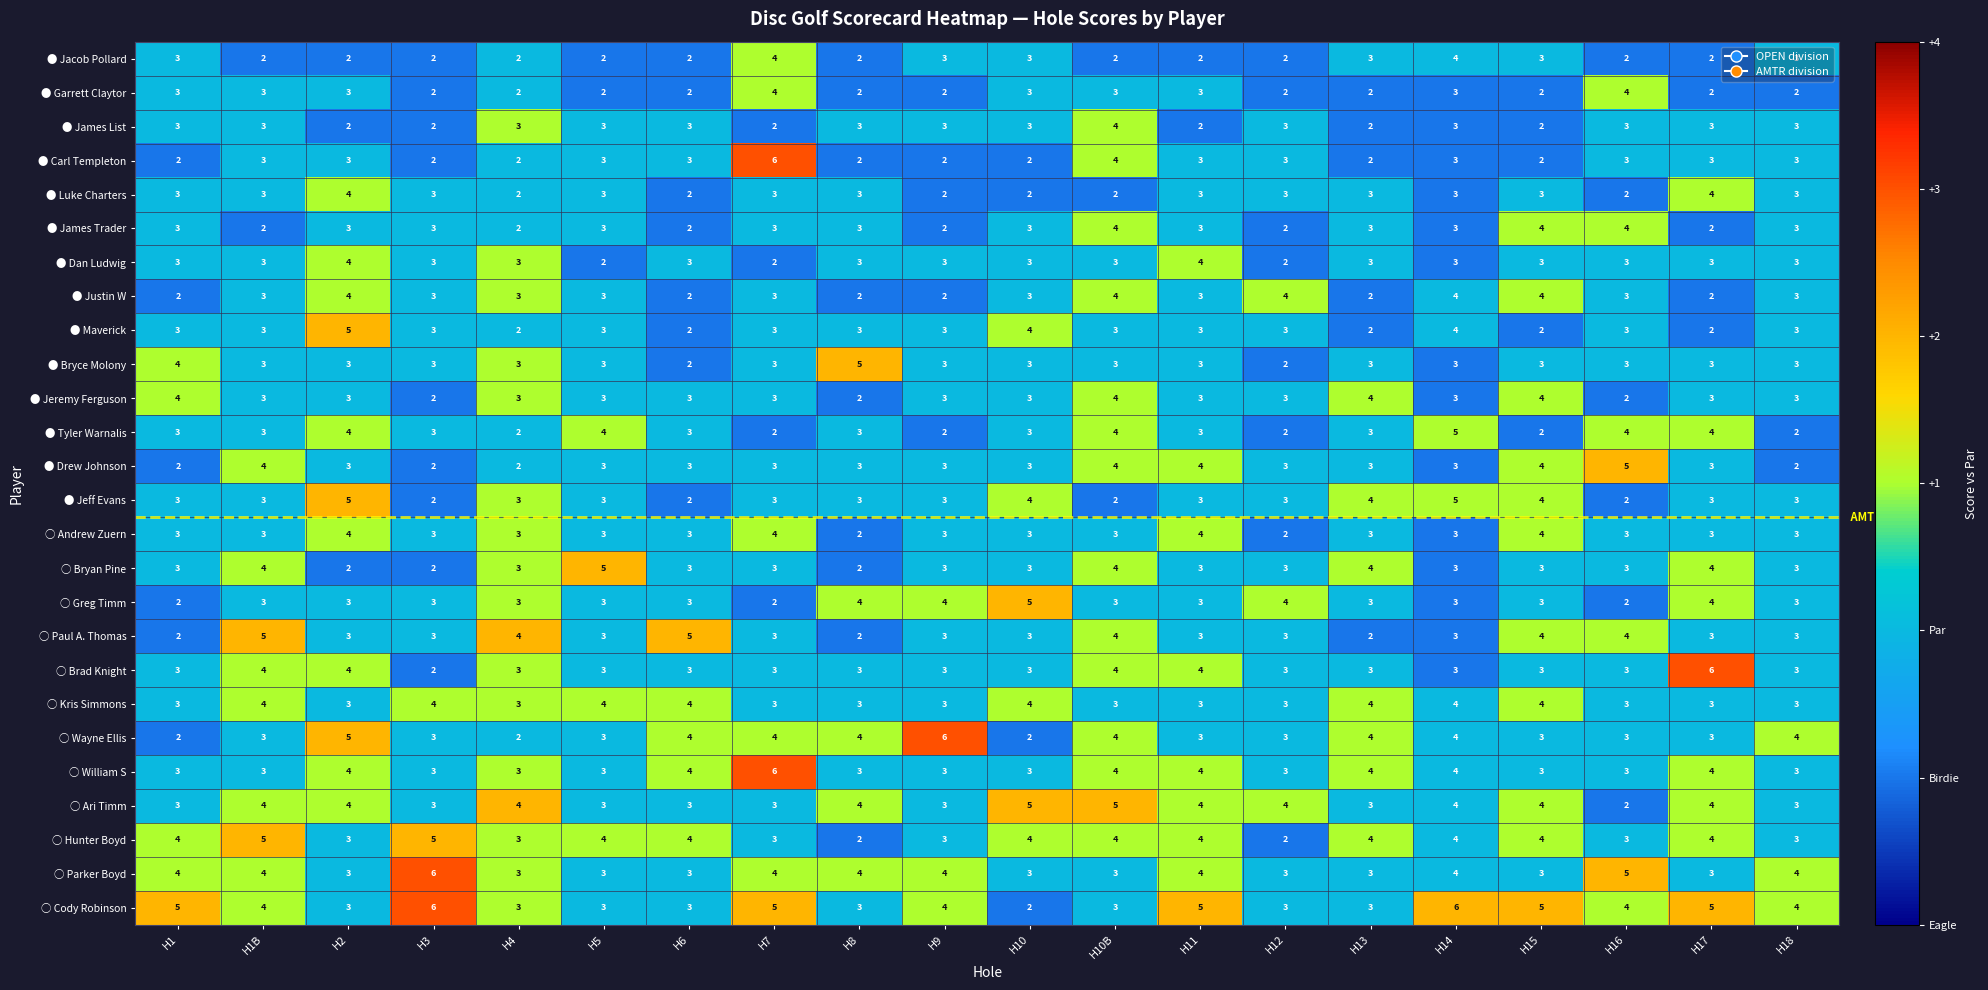

True or false: ○ Kris Simmons has a value of 2 at H14.

False